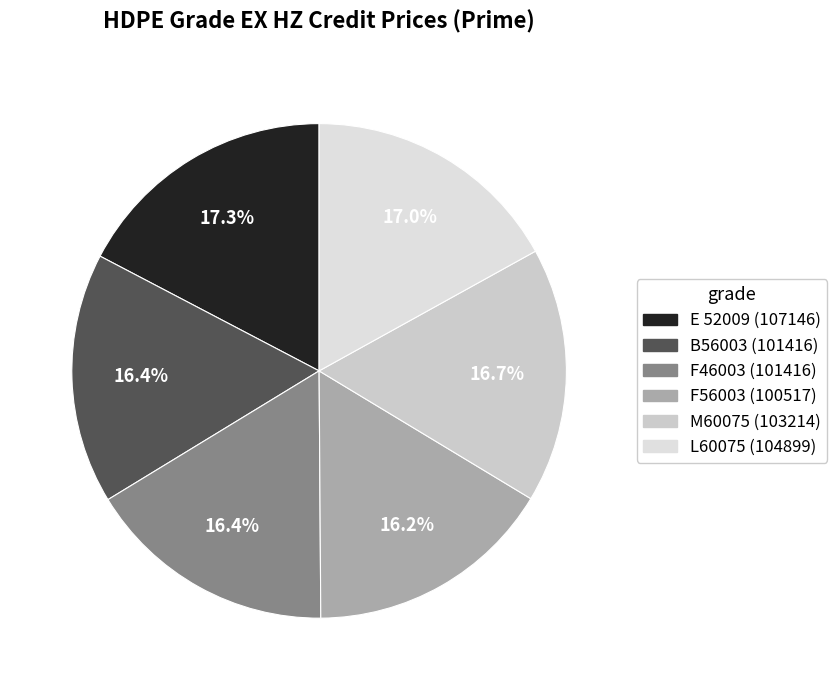

Combined, what portion of the pie is L60075 and F56003?

33.2%